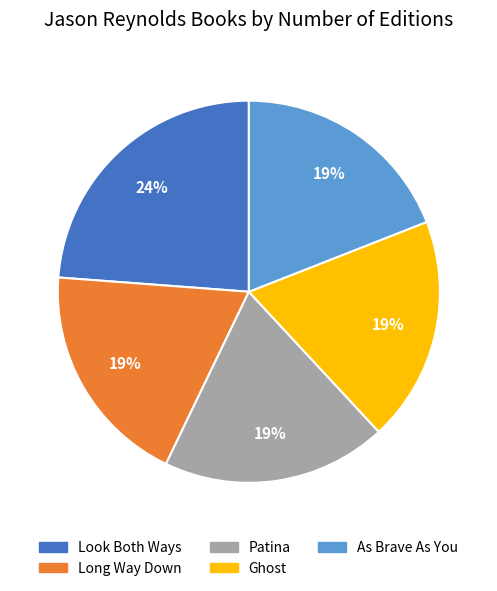

Combined, do As Brave As You and Look Both Ways account for over 50%?

No